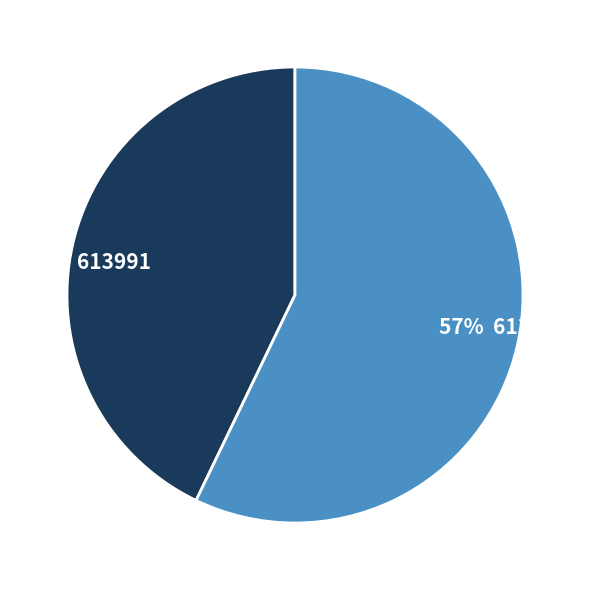

How many slices are in this pie chart?

2